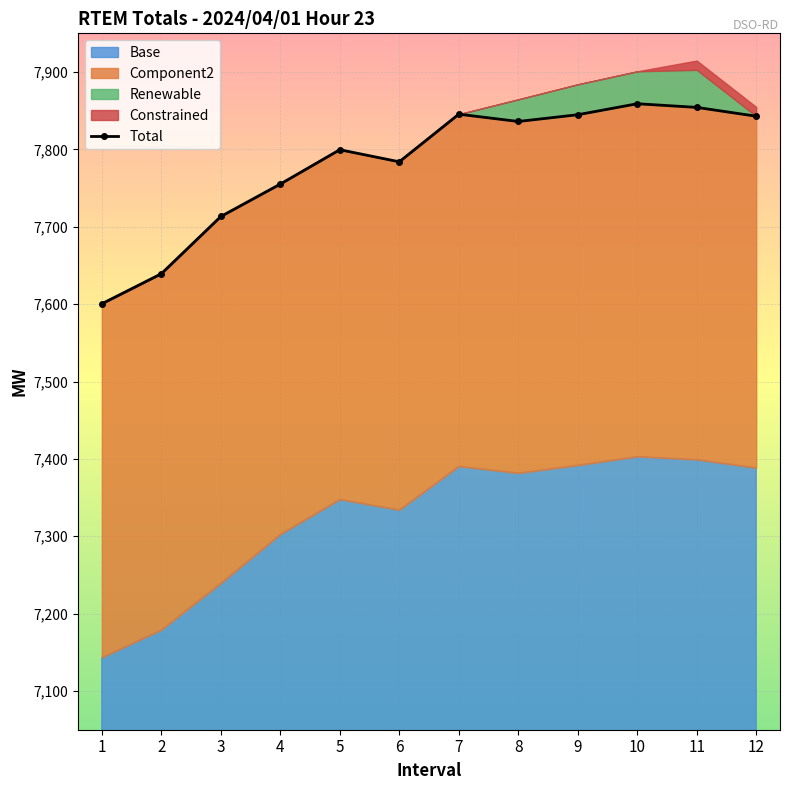

What is the value of the 6th point from the left?

7784.0